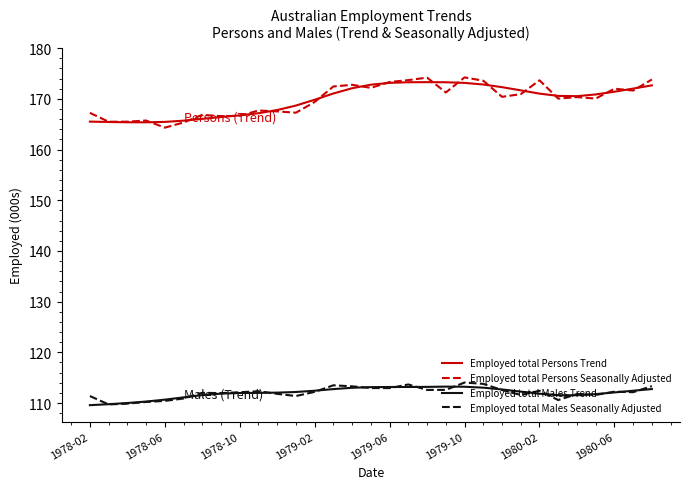

Which series has the largest range (max minus min)?

Employed total Persons Seasonally Adjusted